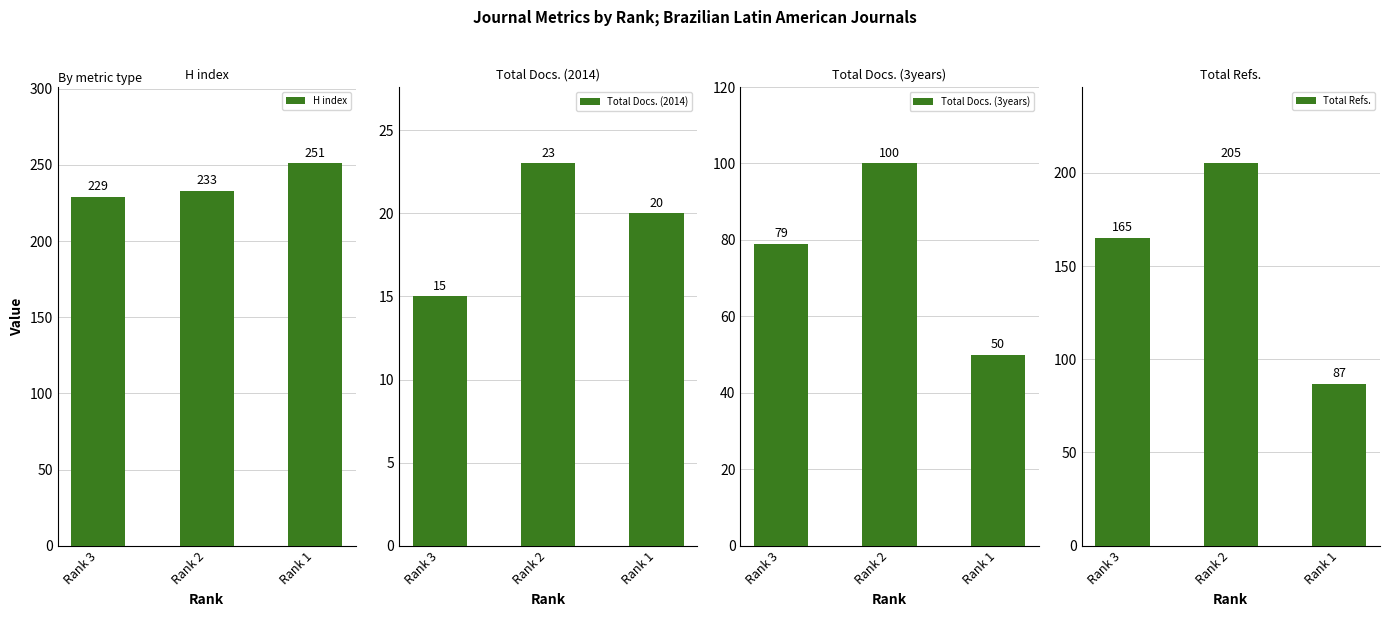

The Total Refs. series shows 88 at Rank 2. True or false?

False